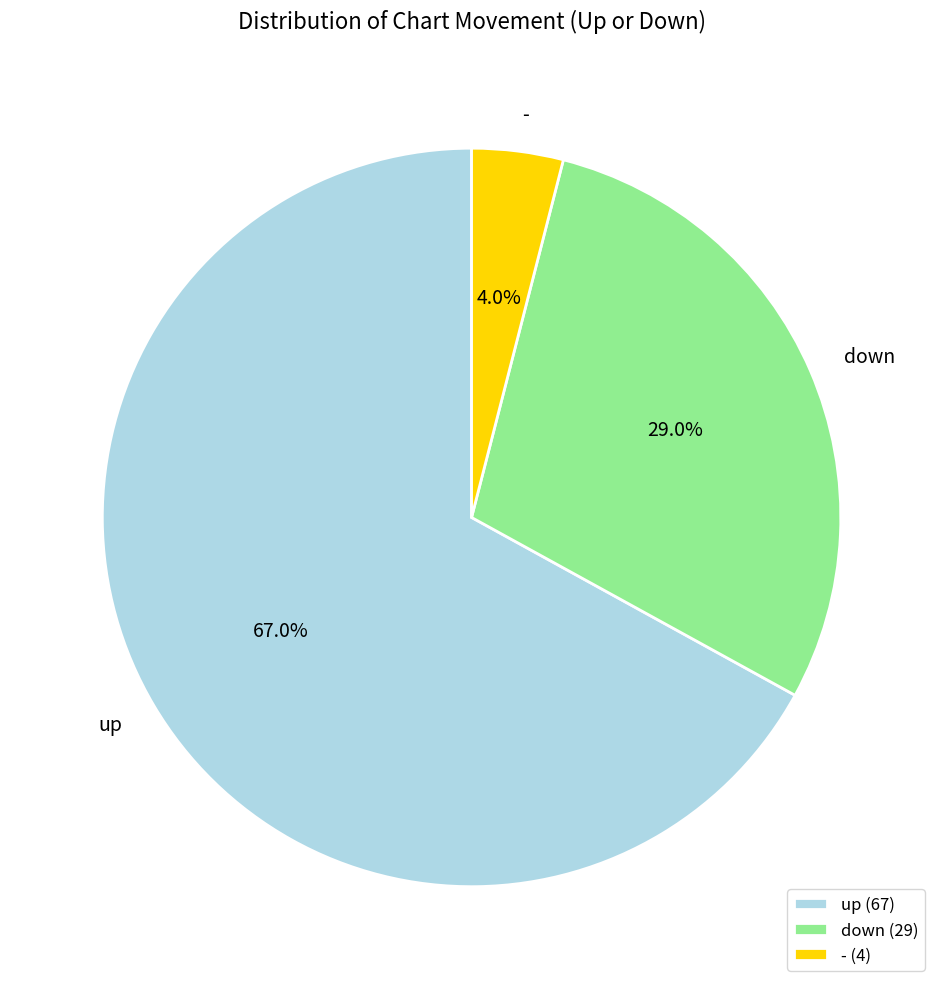

Which category has the smallest portion of the pie?

-